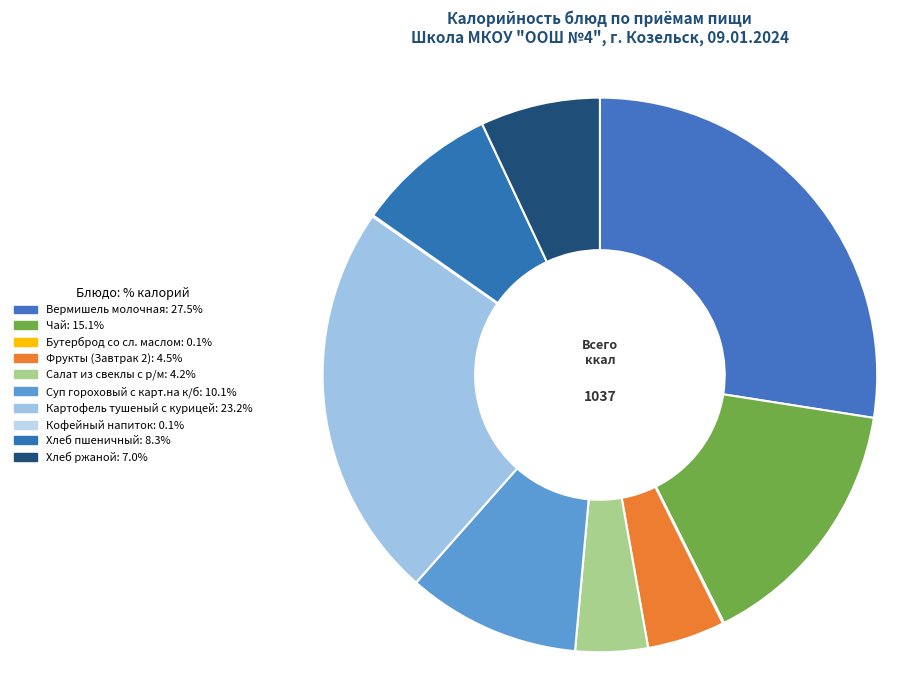

Which category has the biggest portion of the pie?

Вермишель молочная